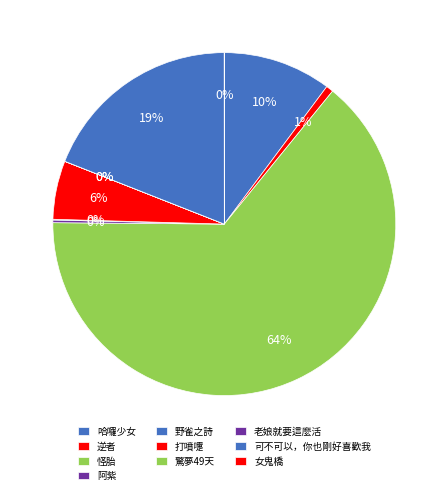

Does 怪胎 represent more than half of the total?

Yes